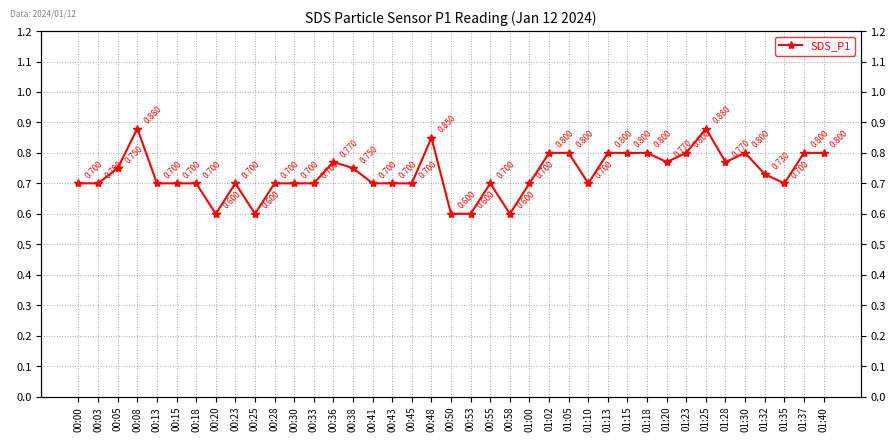

What is the difference between the maximum and minimum values?

0.3